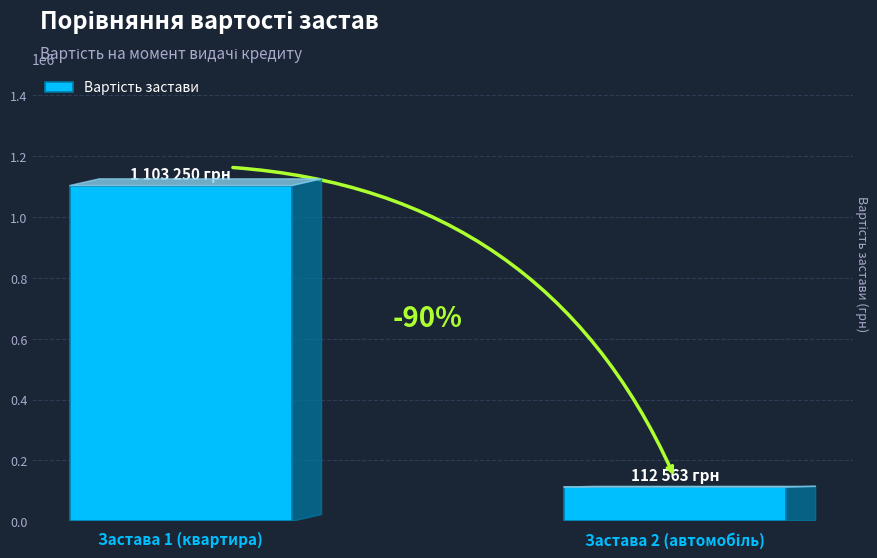

Between Застава 1 (квартира) and Застава 2 (автомобіль), which is larger?

Застава 1 (квартира)